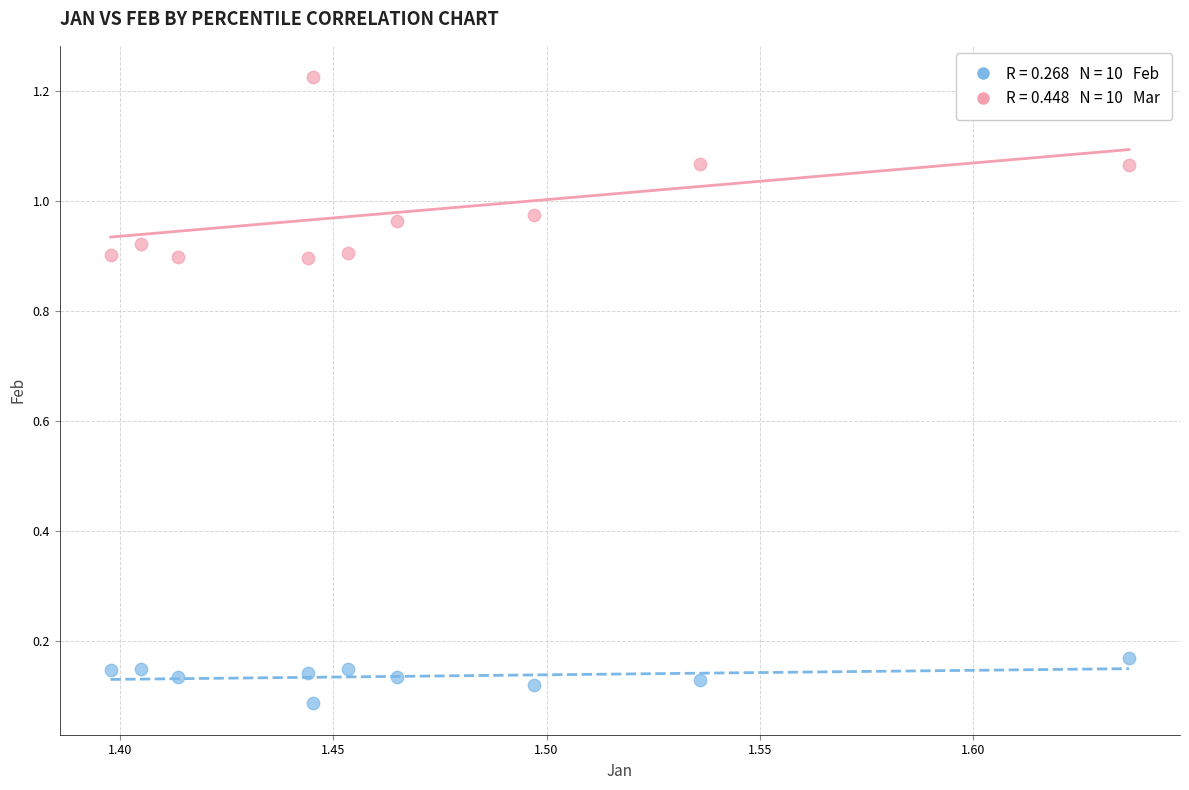

Count the number of points in this scatter plot.

20